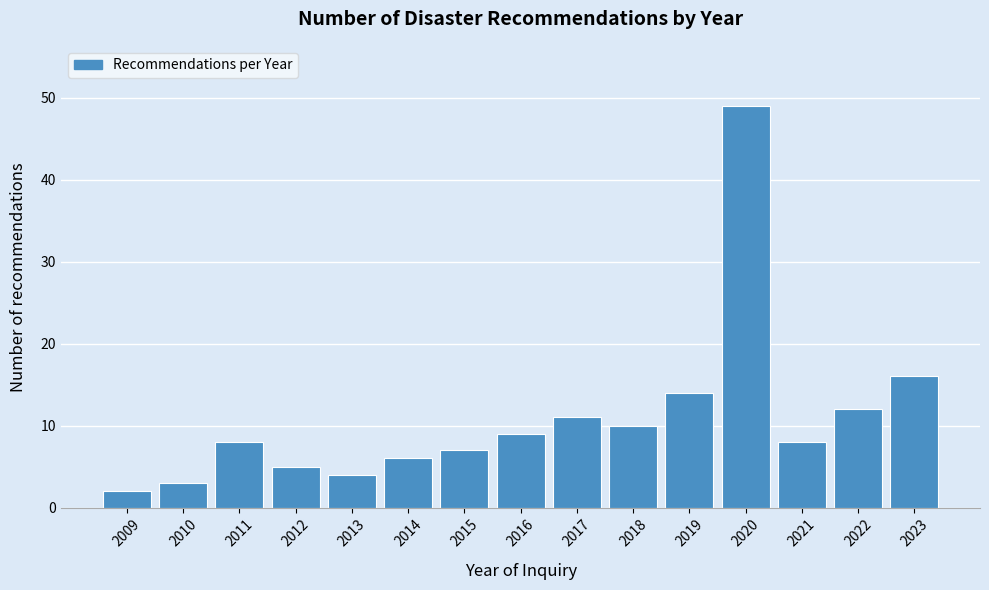

Reading left to right, list all the values displayed in this chart.

2	3	8	5	4	6	7	9	11	10	14	49	8	12	16